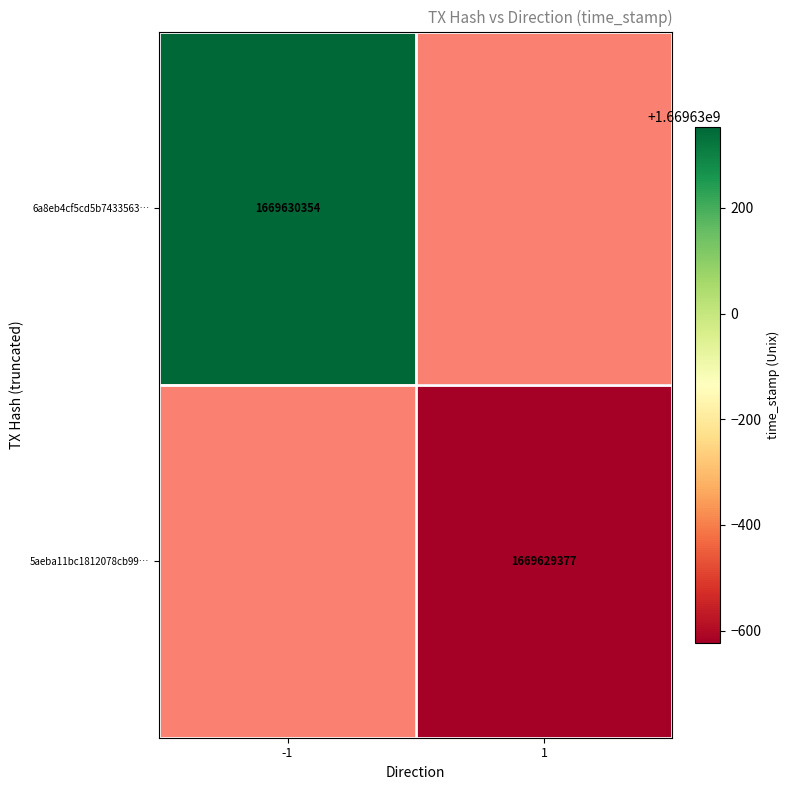

What is the difference between the highest and lowest values at time_stamp?

977